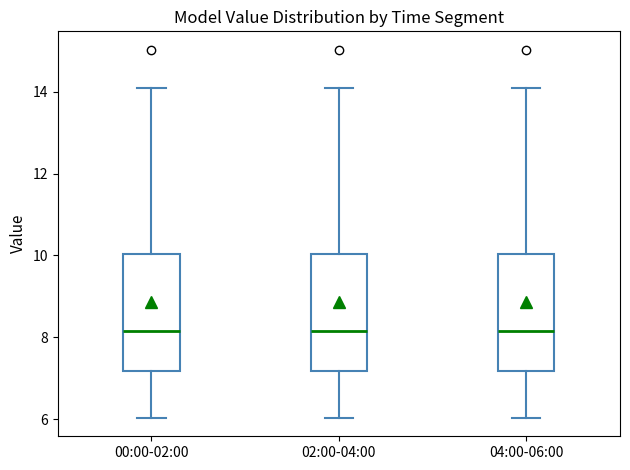

Reading left to right, read every box against the y-axis: the position of its median line, the range the box covers, and the ends of its whiskers. The values are not printed on the chart, so give them approximately, as read against the axis.

00:00-02:00: median 8.2, box 7.2 to 10.0, whiskers 6.0 to 14.2
02:00-04:00: median 8.2, box 7.2 to 10.0, whiskers 6.0 to 14.2
04:00-06:00: median 8.2, box 7.2 to 10.0, whiskers 6.0 to 14.2